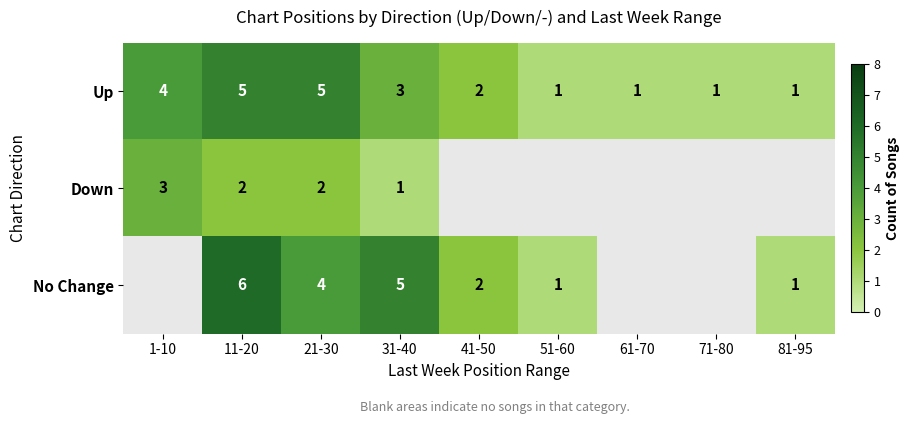

Which has a higher value, 11-20 or 61-70?

11-20